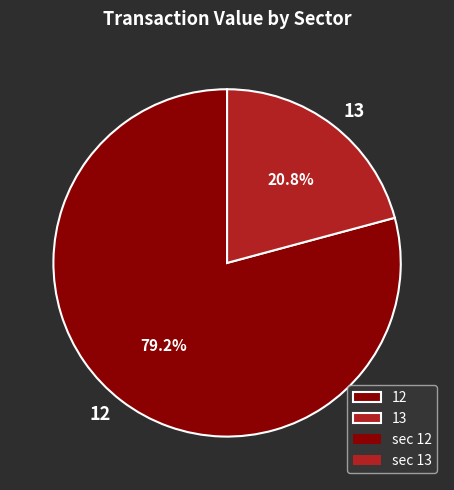

What percentage is the 12 slice, to the nearest percent?

79%